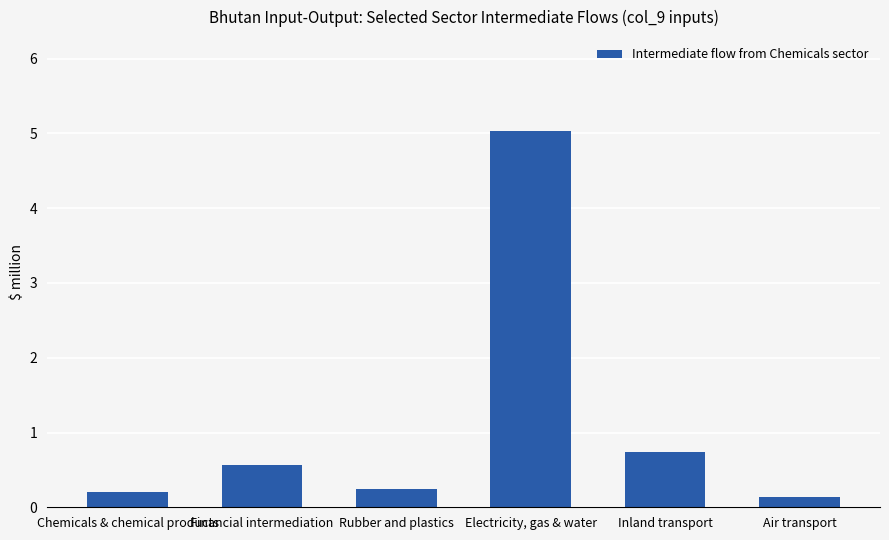

List the labels in order of value, smallest first.

Air transport, Chemicals & chemical products, Rubber and plastics, Financial intermediation, Inland transport, Electricity, gas & water